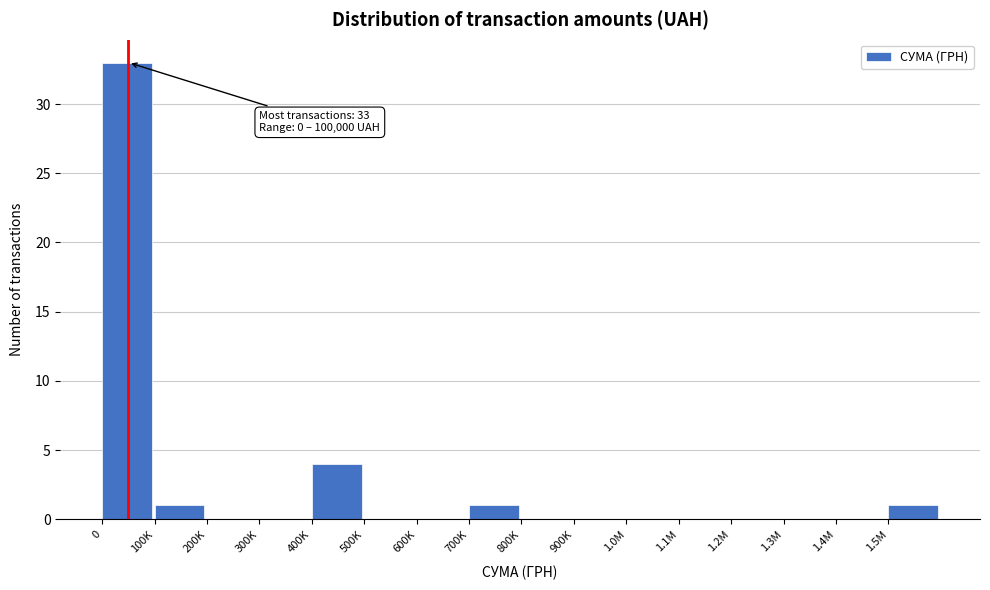

Reading right to left, list all the values displayed in this chart.

1.5M=1	1.4M=0	1.3M=0	1.2M=0	1.1M=0	1.0M=0	900K=0	800K=0	700K=1	600K=0	500K=0	400K=4	300K=0	200K=0	100K=1	0=33